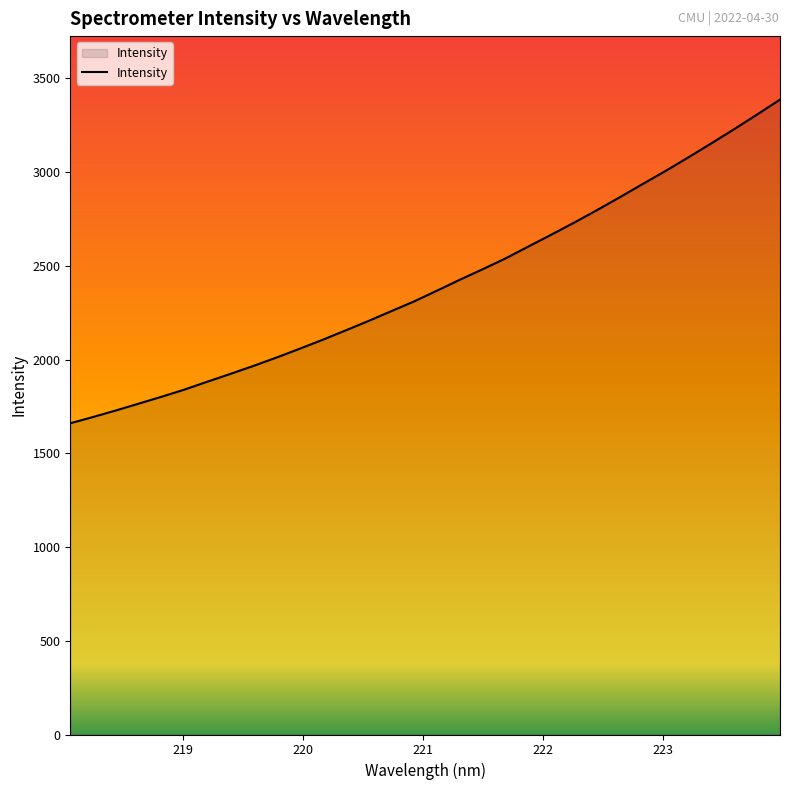

What is the smallest value displayed?

1660.3